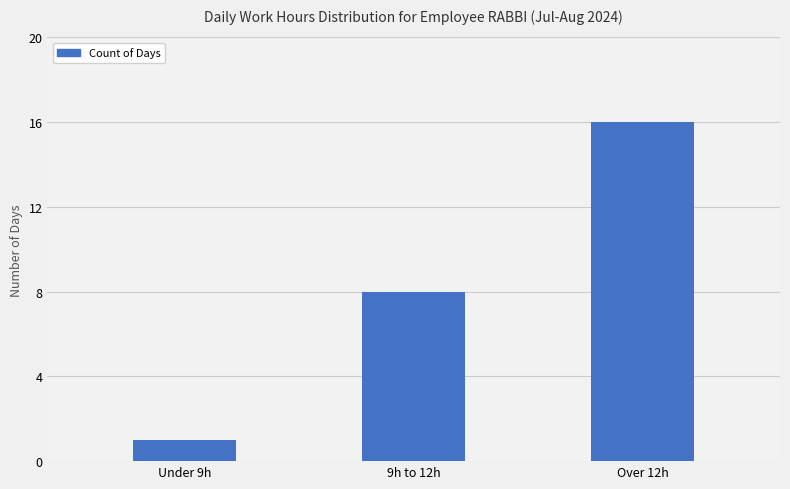

Which label corresponds to the smallest value in the chart?

Under 9h